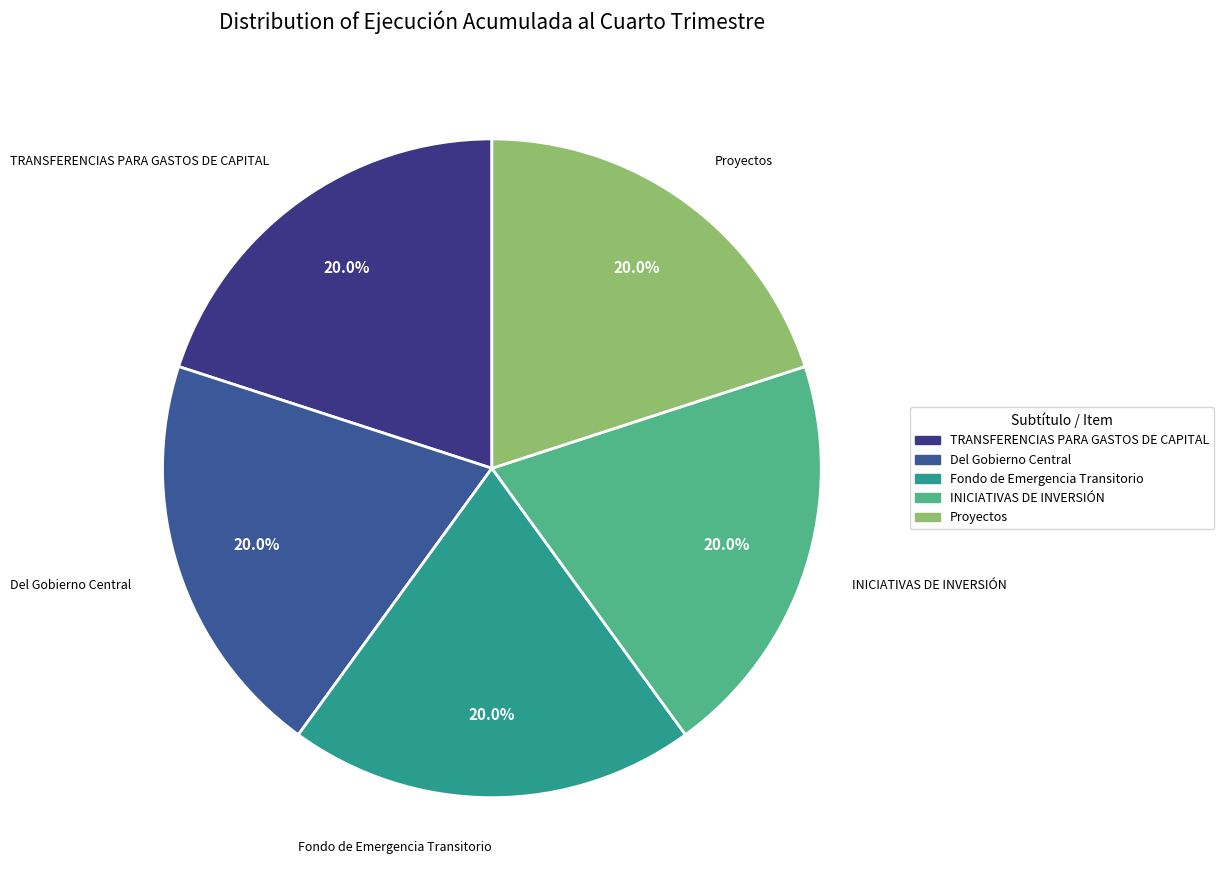

Approximately how many times larger is the value at Proyectos compared to Fondo de Emergencia Transitorio?

1.0